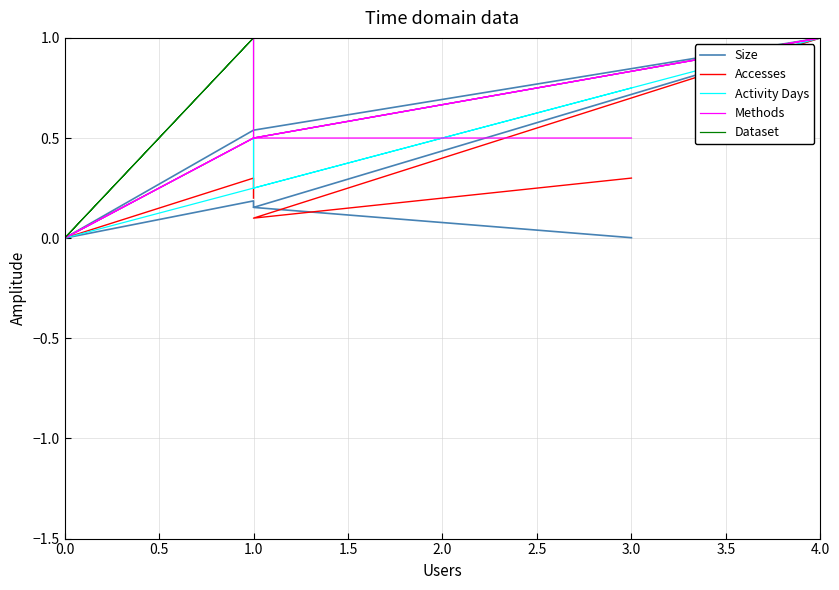

True or false: Dataset and Activity Days intersect in this chart.

False